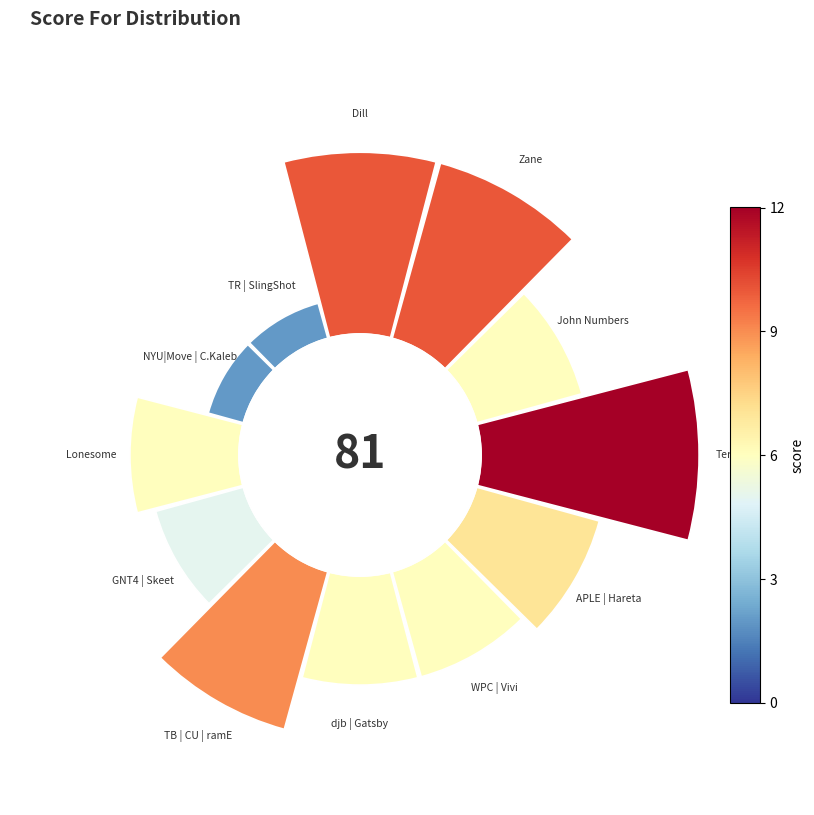

Do 0.0 and 10 together represent more than half of the pie?

No